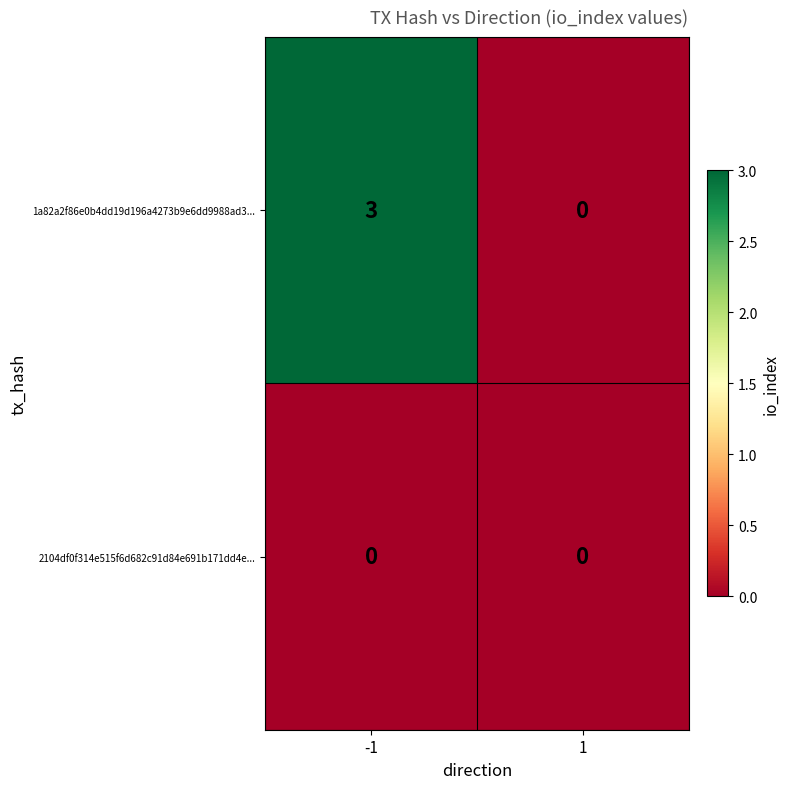

Reading left to right, list all the values displayed in this chart.

1a82a2f86e0b4dd19d196a4273b9e6dd9988ad3...: 3	0
2104df0f314e515f6d682c91d84e691b171dd4e...: 0	0